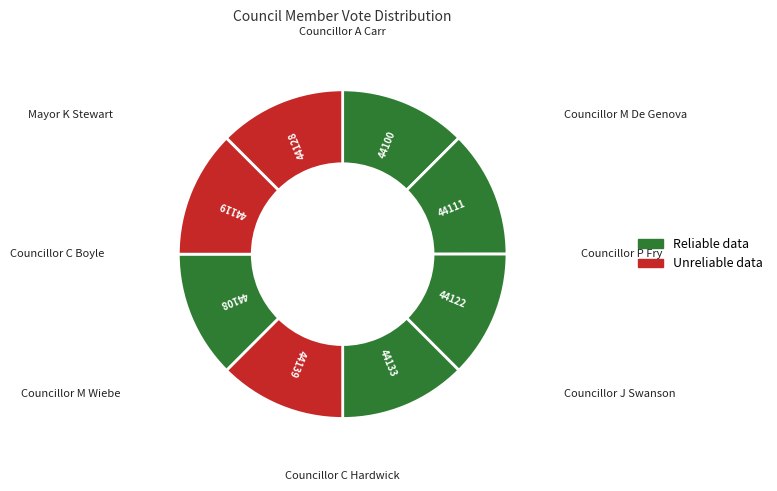

To the nearest percent, what is the average slice percentage?

12%